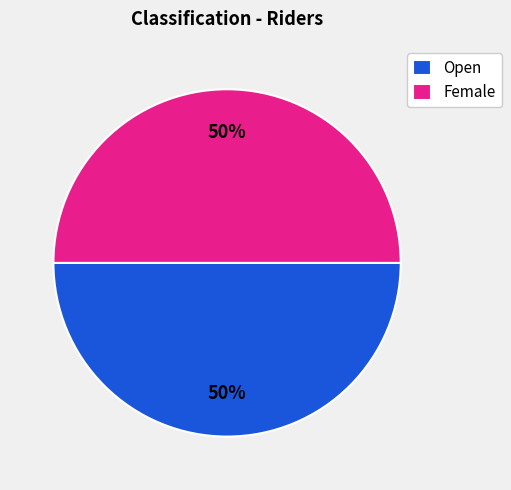

True or false: Female accounts for 50% of the total.

True